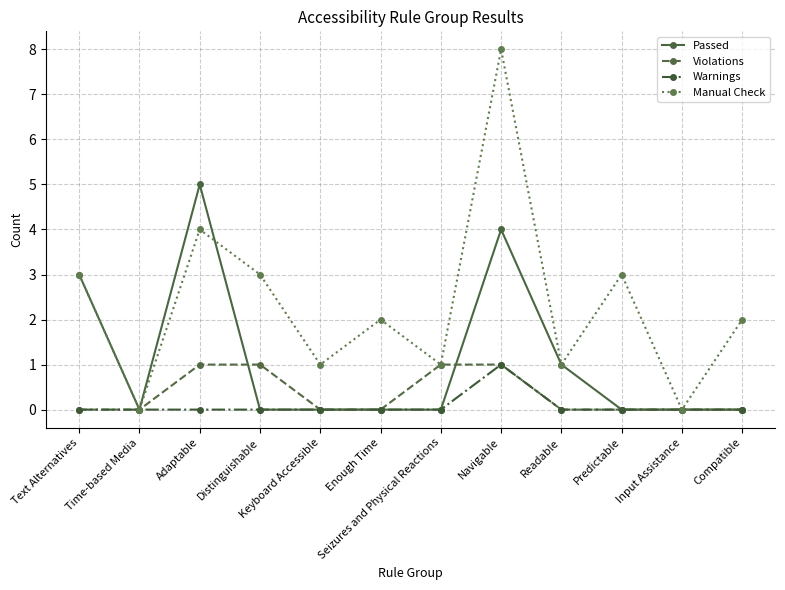

How many interior local peaks does the Manual Check series have?

4